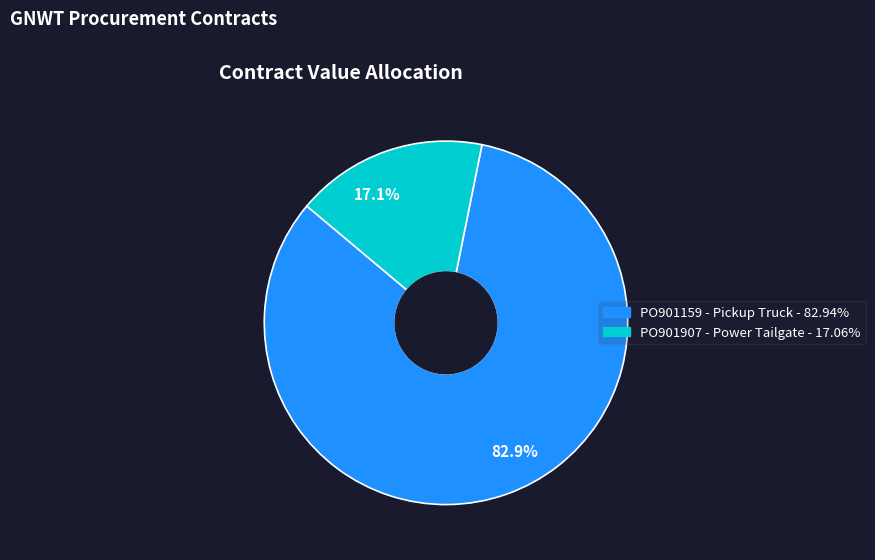

To the nearest percent, what is the average slice percentage?

50%